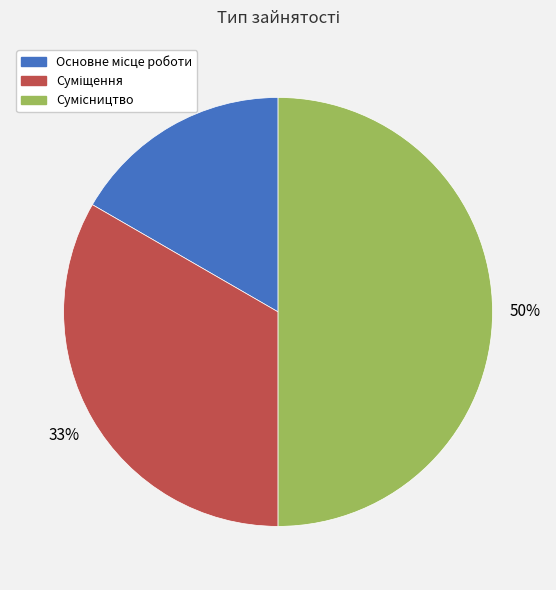

To the nearest percent, what is the average slice percentage?

33%